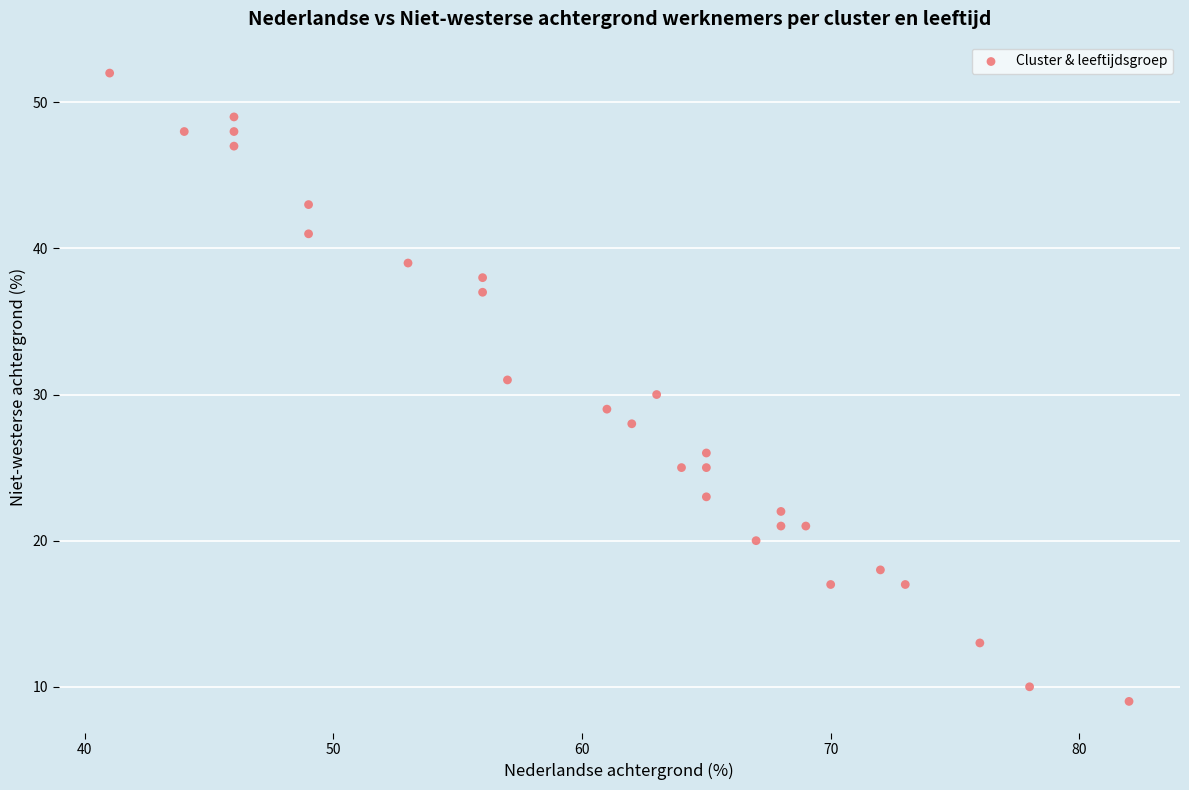

What is the range of X values (max minus min)?

41